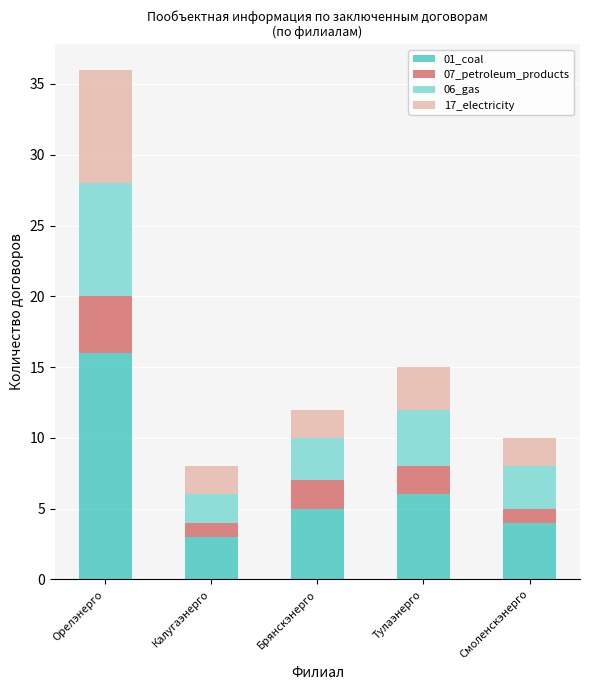

What is the total value across all series at Смоленскэнерго?

10